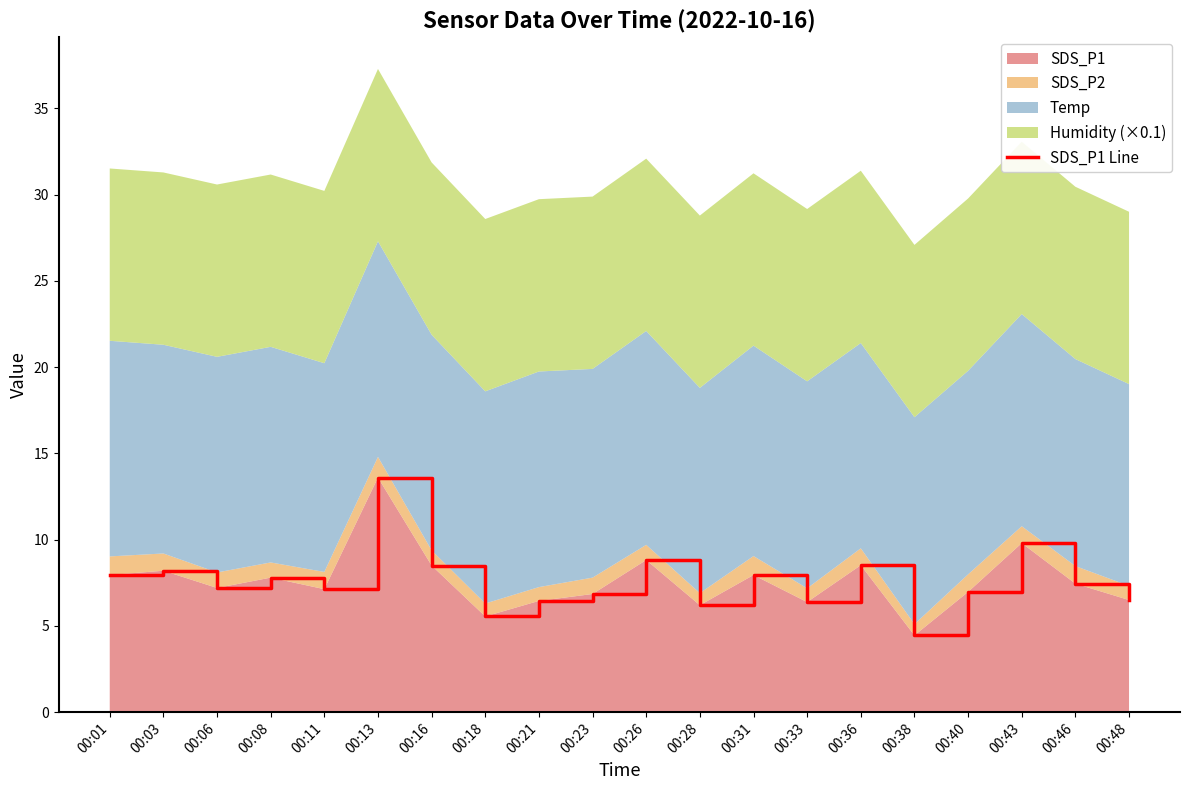

Reading left to right, extract all data points from this chart.

8.0	8.2	7.2	7.8	7.1	13.6	8.5	5.5	6.5	6.8	8.8	6.2	8.0	6.4	8.5	4.5	7.0	9.8	7.5	6.5